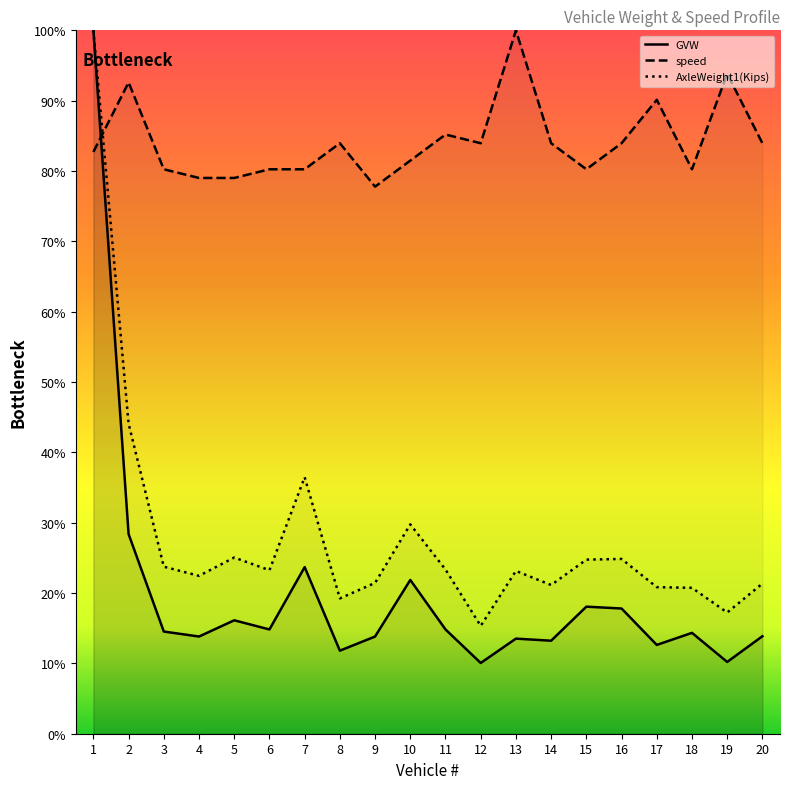

What is the spread (max minus min) of values at 17?

77.5